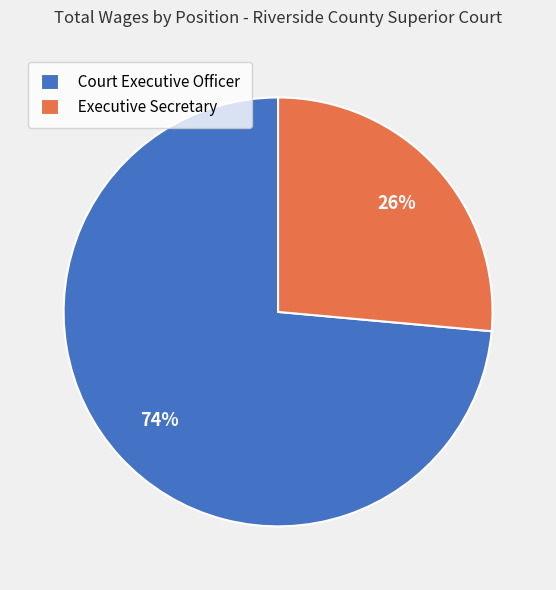

How many slices are in this pie chart?

2